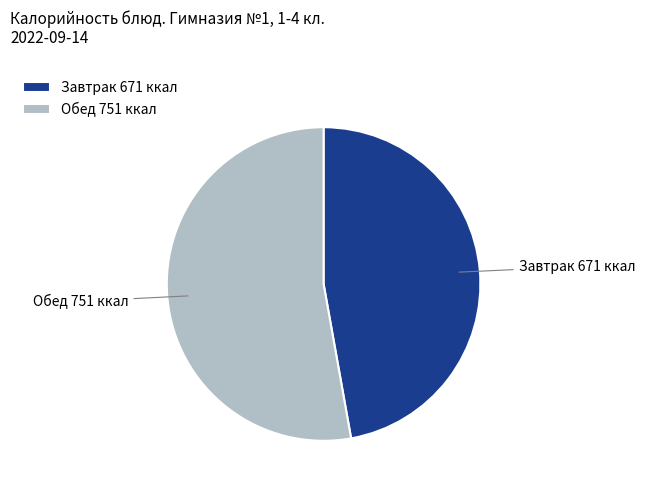

True or false: Завтрак 671 ккал accounts for 58% of the total.

False